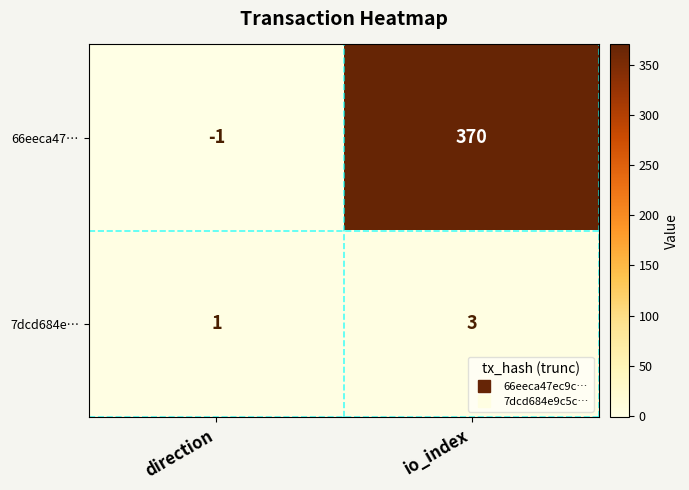

At how many categories does at least one series exceed 106?

1